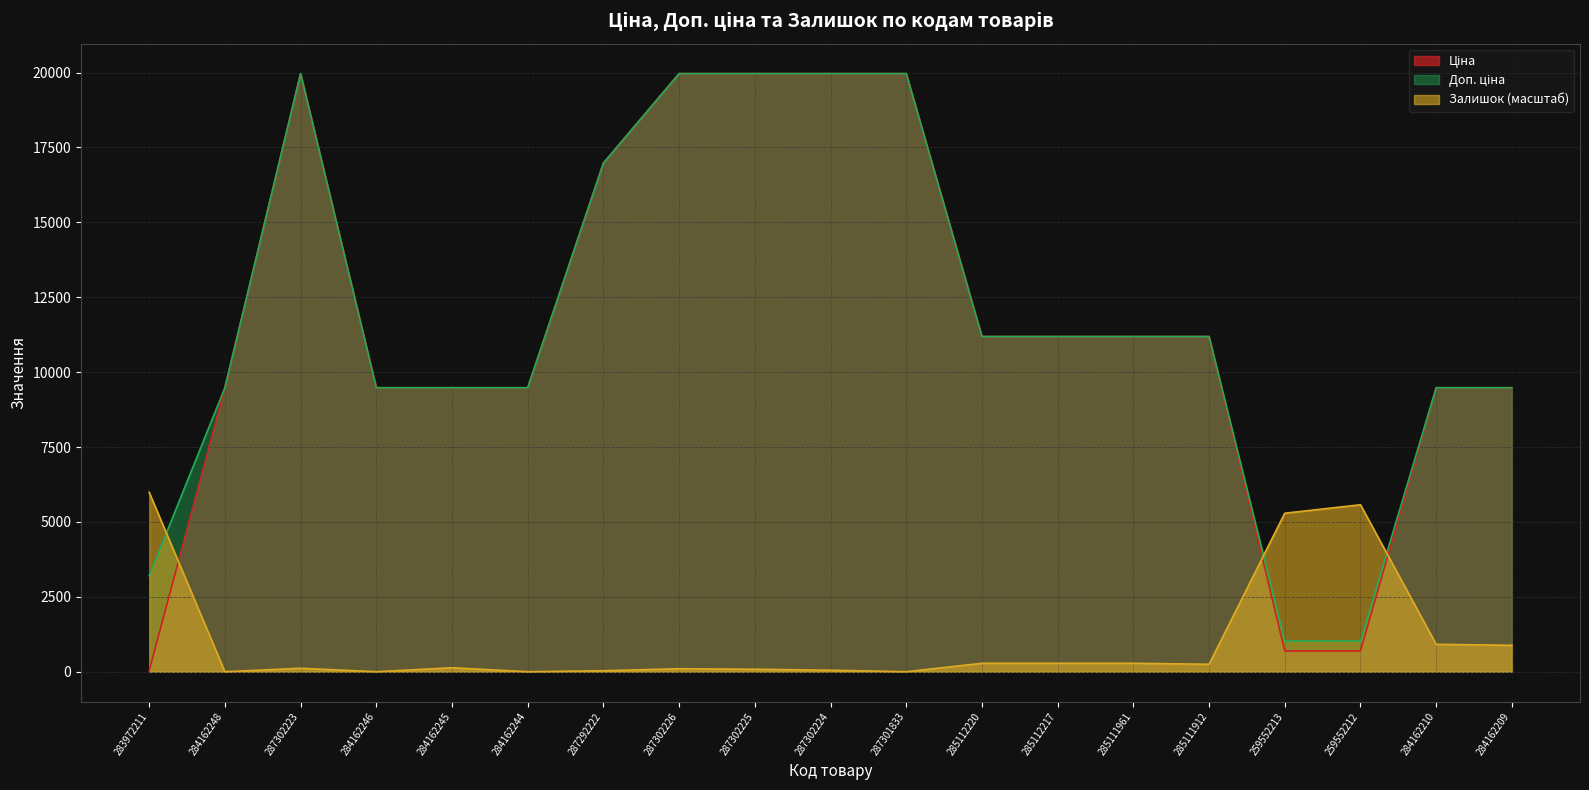

What is the sum of the Доп. ціна values at 284162246 and 284162248?

18960.1